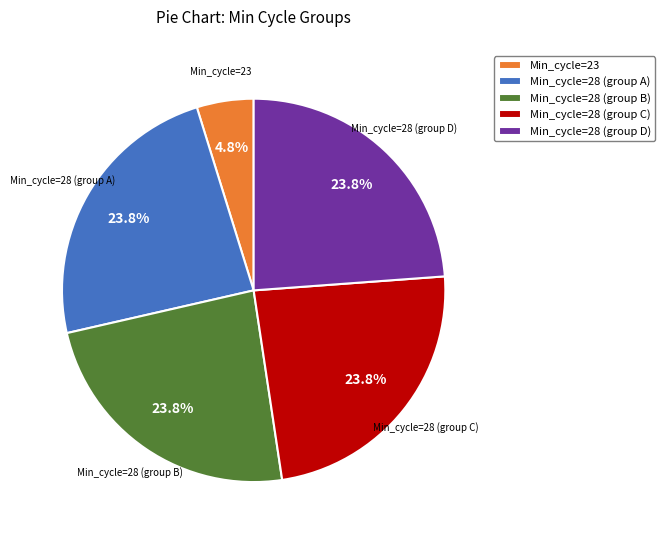

What is the ratio of the value at Min_cycle=28 (group D) to the value at Min_cycle=28 (group A)?

1.0